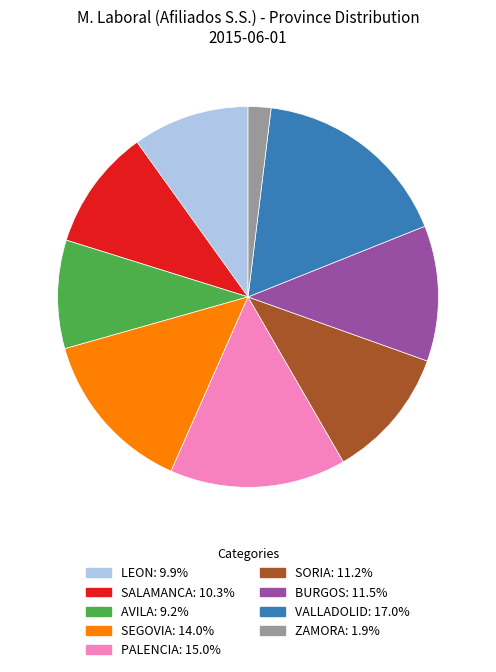

Is there a majority slice in this chart?

No